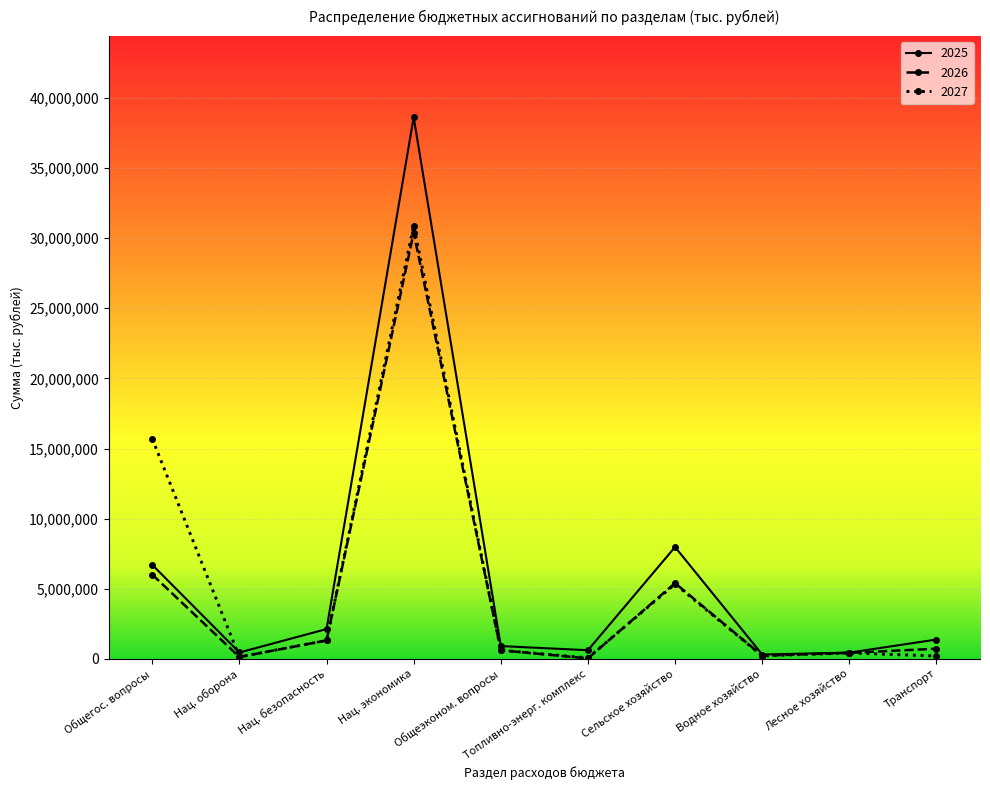

Which category has the highest value in the 2025 series?

Нац. экономика